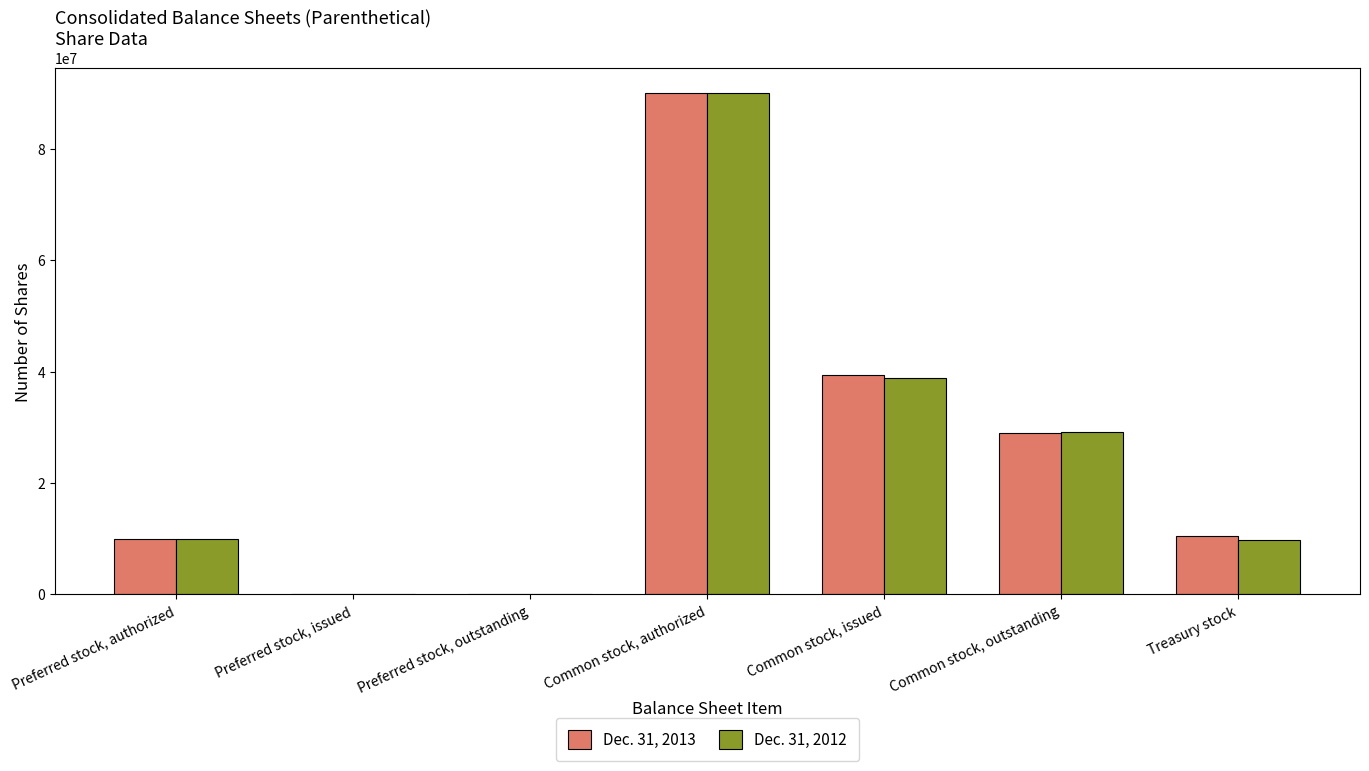

At which category does the chart reach its peak across all series?

Common stock, authorized